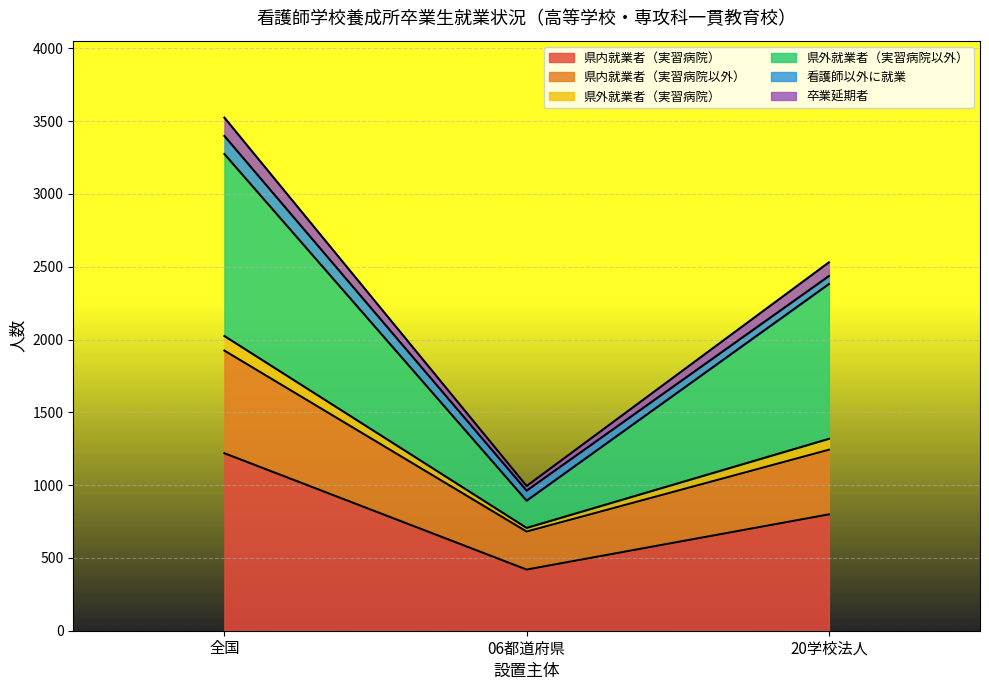

Does the chart display data point markers on the line(s)?

No